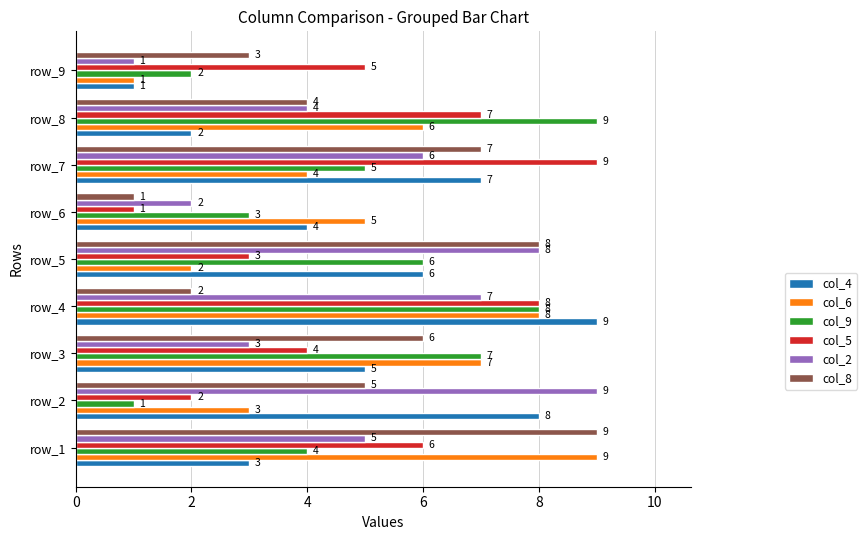

What is the difference between the maximum and minimum values in the col_8 series?

8